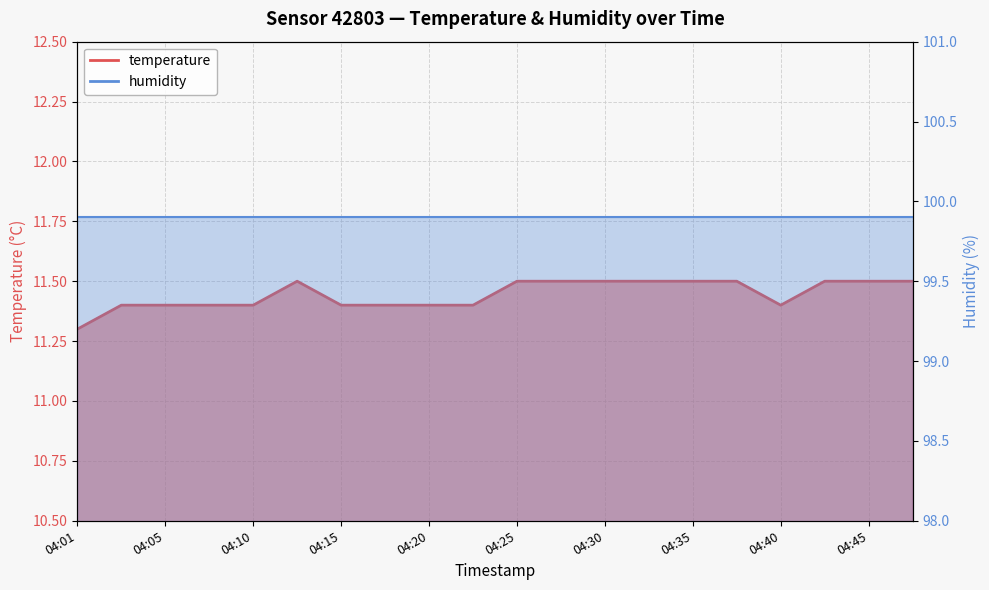

True or false: the data shows 11.5 at 04:45.

True